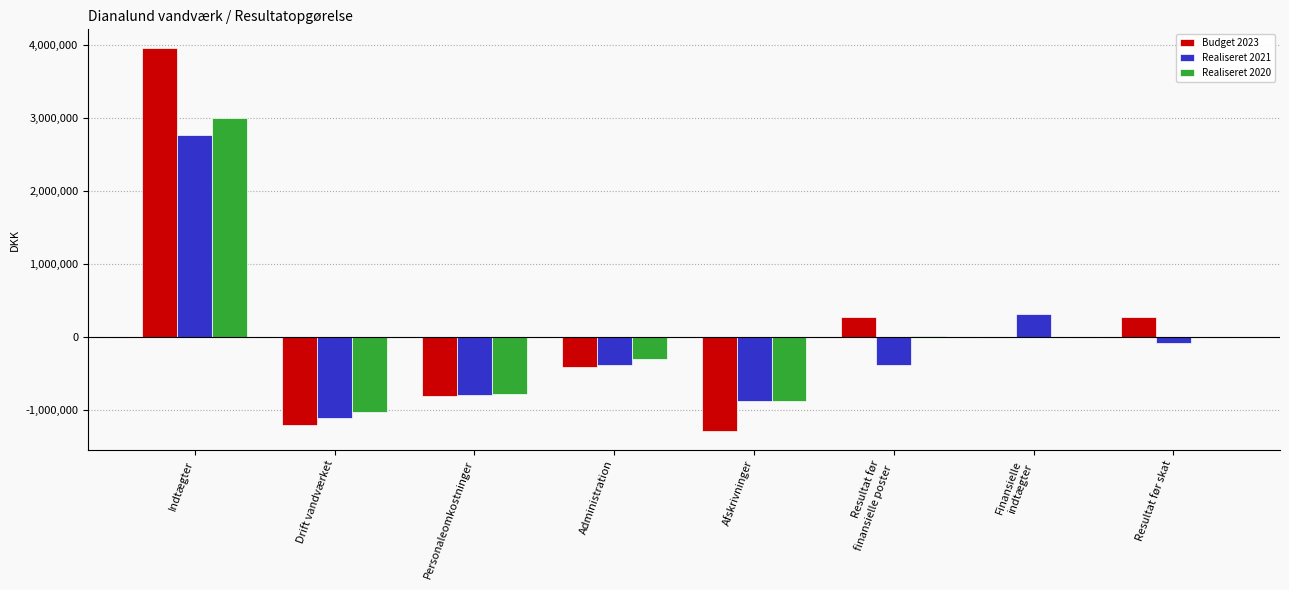

Which category has the highest value in the Realiseret 2021 series?

Indtægter